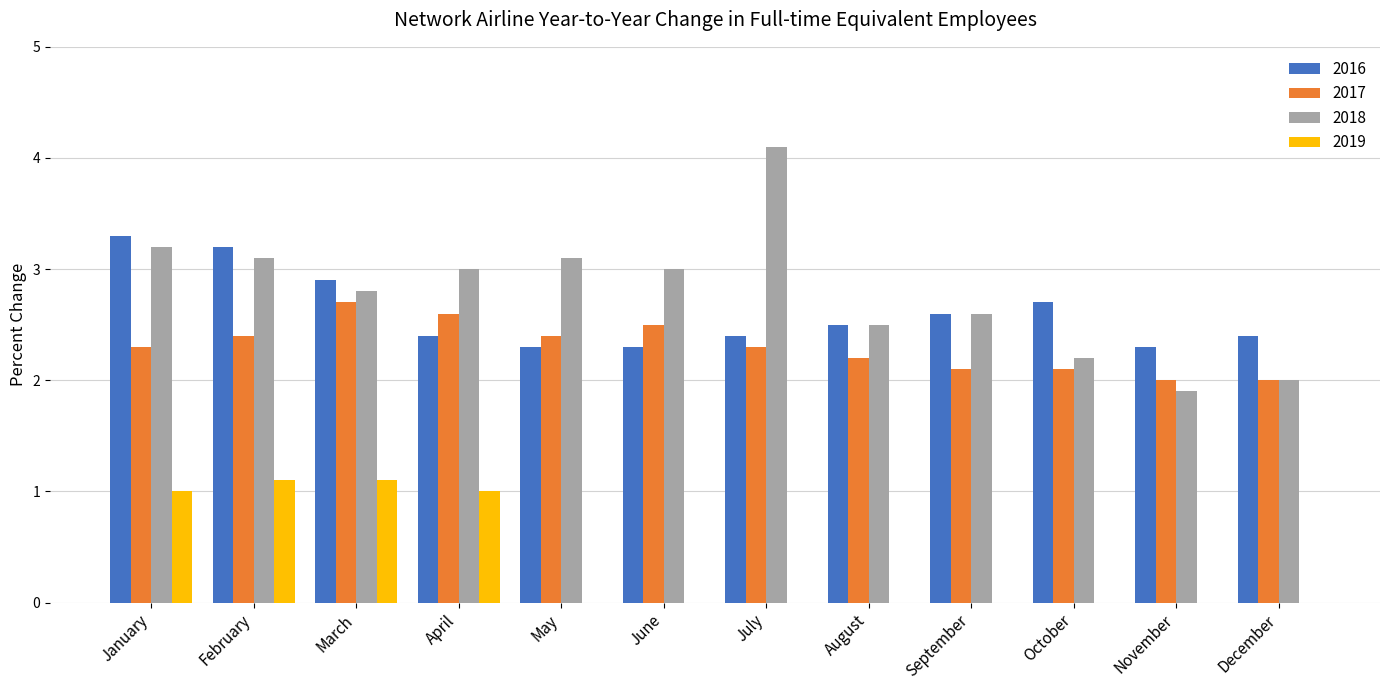

What is the sum of the 2018 values at November and February?

5.0